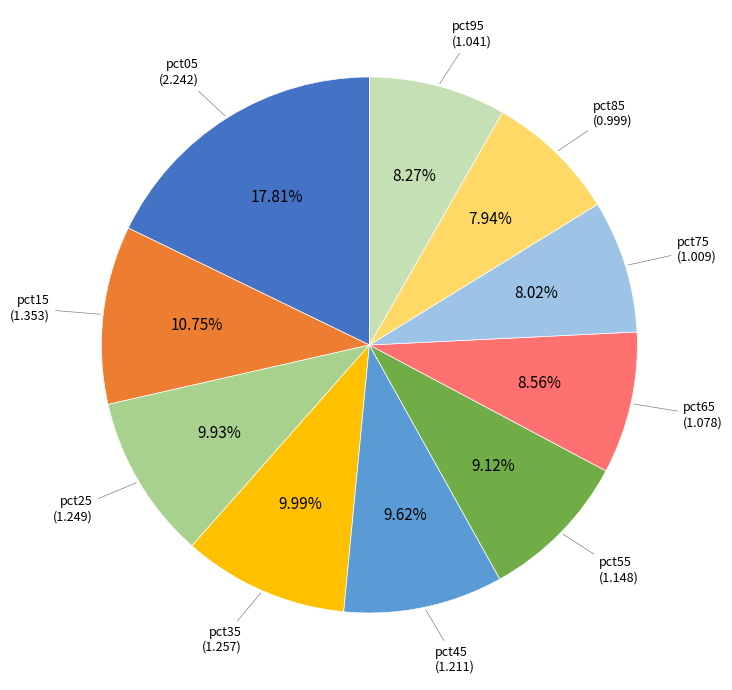

What is the largest slice in the pie chart?

pct05